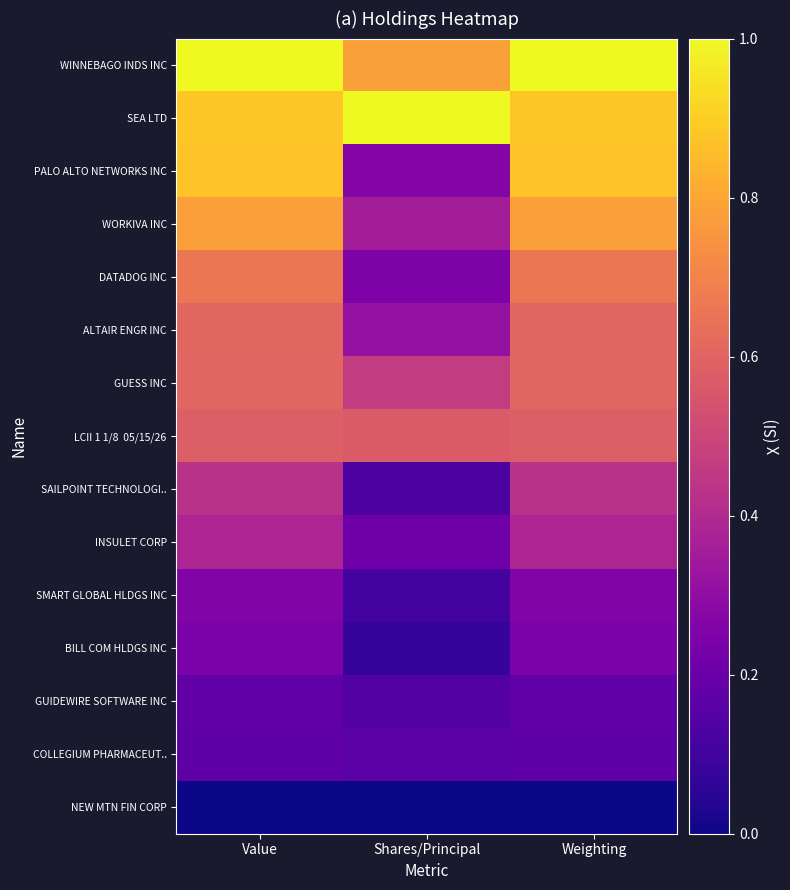

What is the difference between the highest and lowest values at Value?

1.0